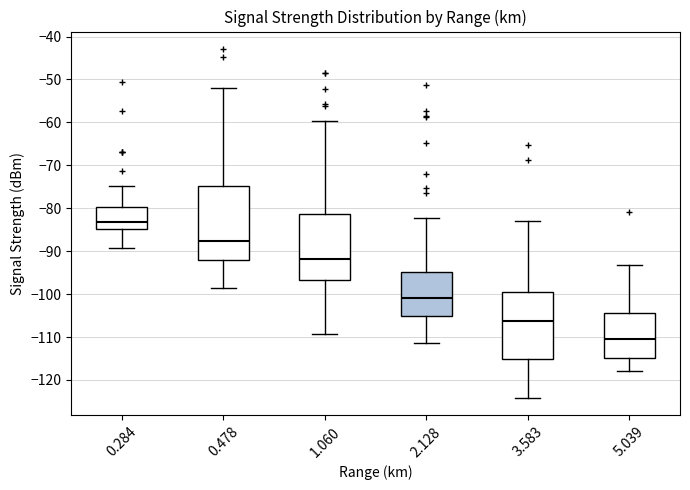

Comparing the boxes themselves (not the whiskers), which one is the tallest?

0.478